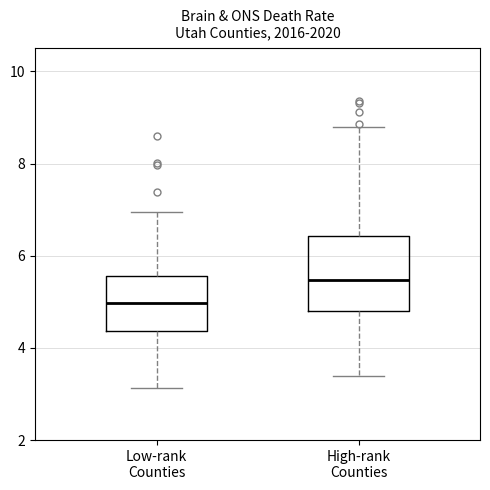

Which box's median line is the highest?

High-rank Counties